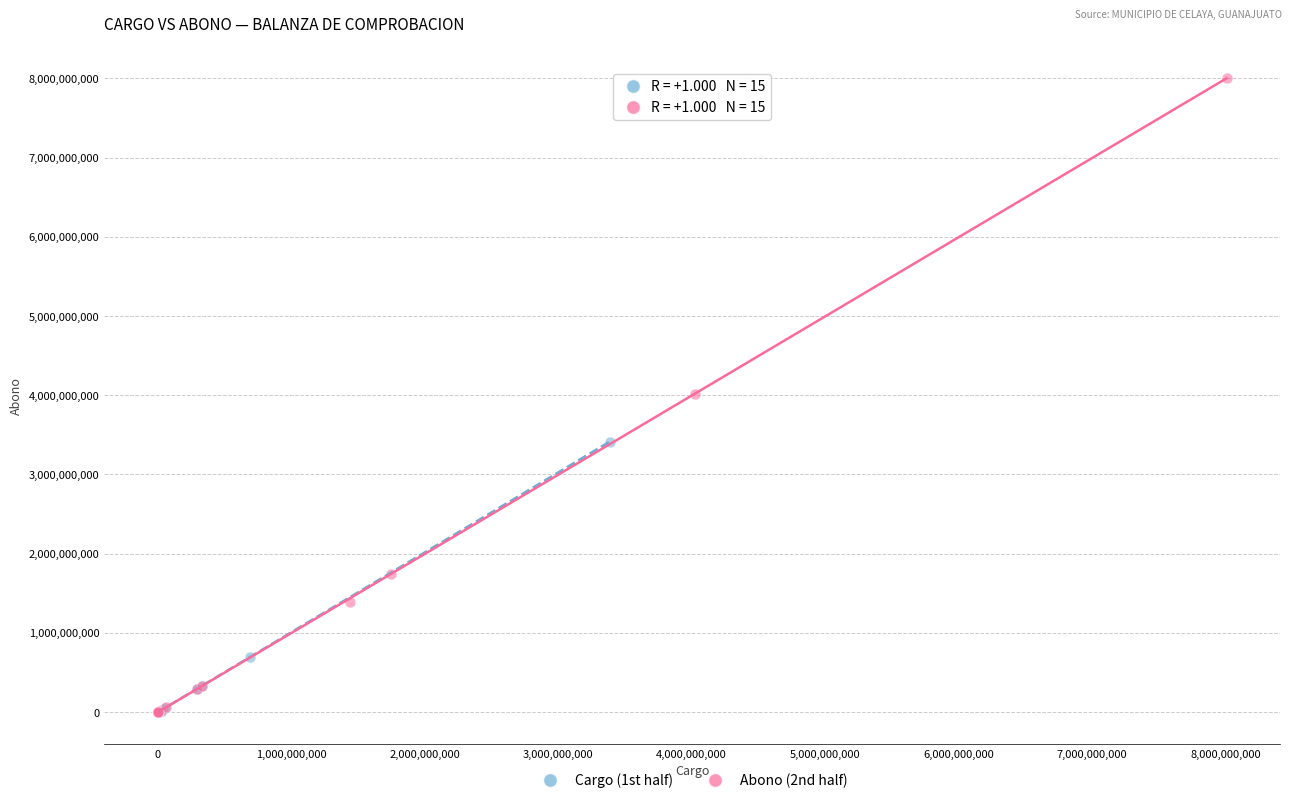

Which series contains the highest Y value?

Abono (2nd half)